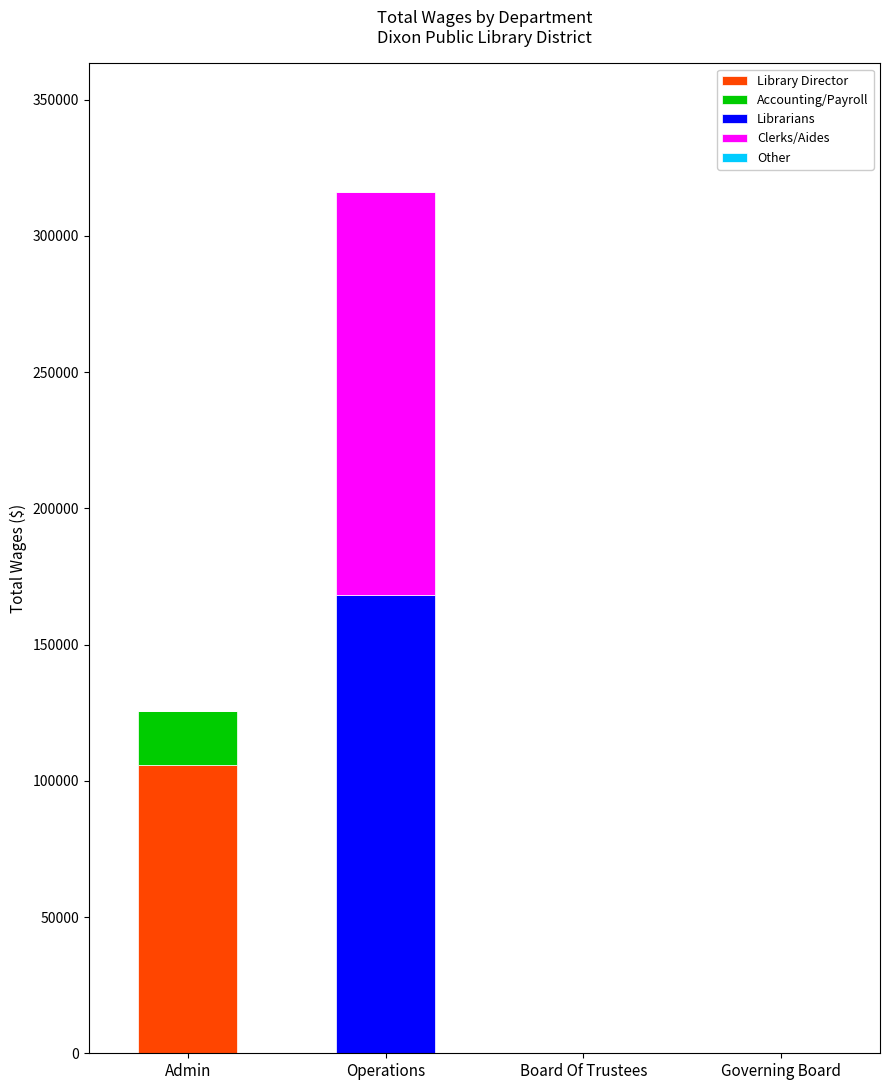

What is the maximum value for Library Director?

105824